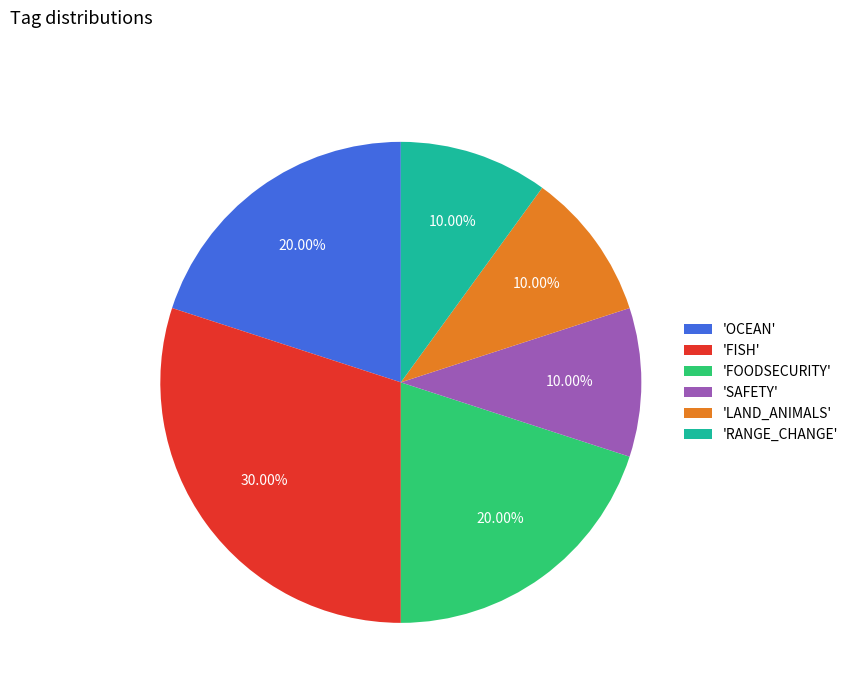

Between 'FOODSECURITY' and 'SAFETY', which is larger?

'FOODSECURITY'